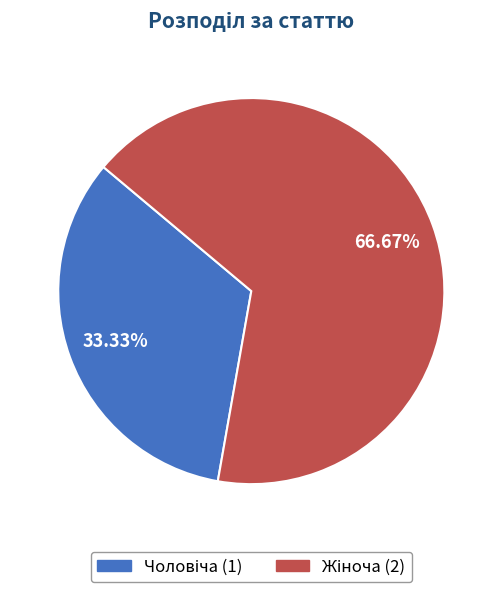

Is there a majority slice in this chart?

Yes